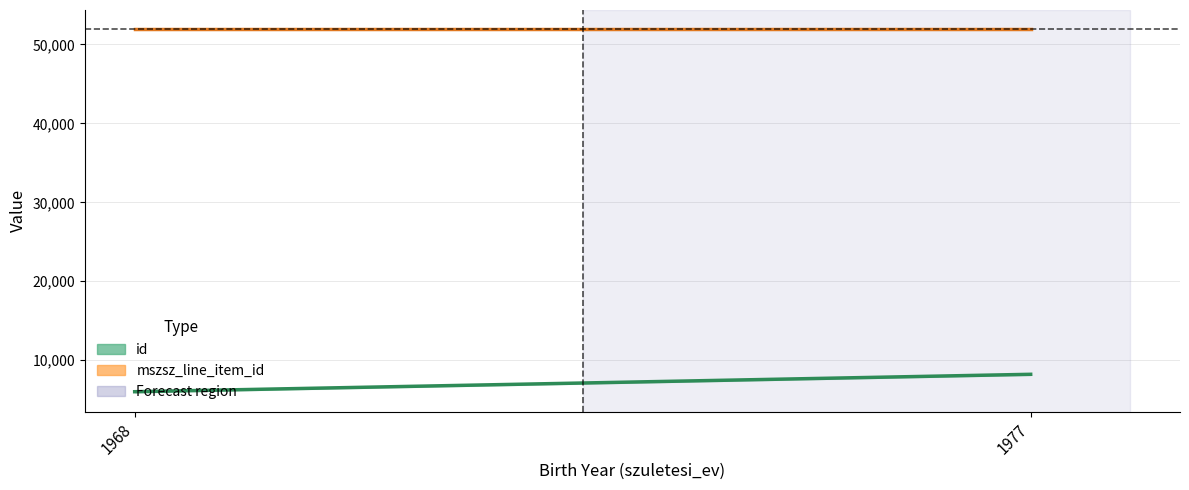

Which series has the largest range (max minus min)?

id (Estimate)